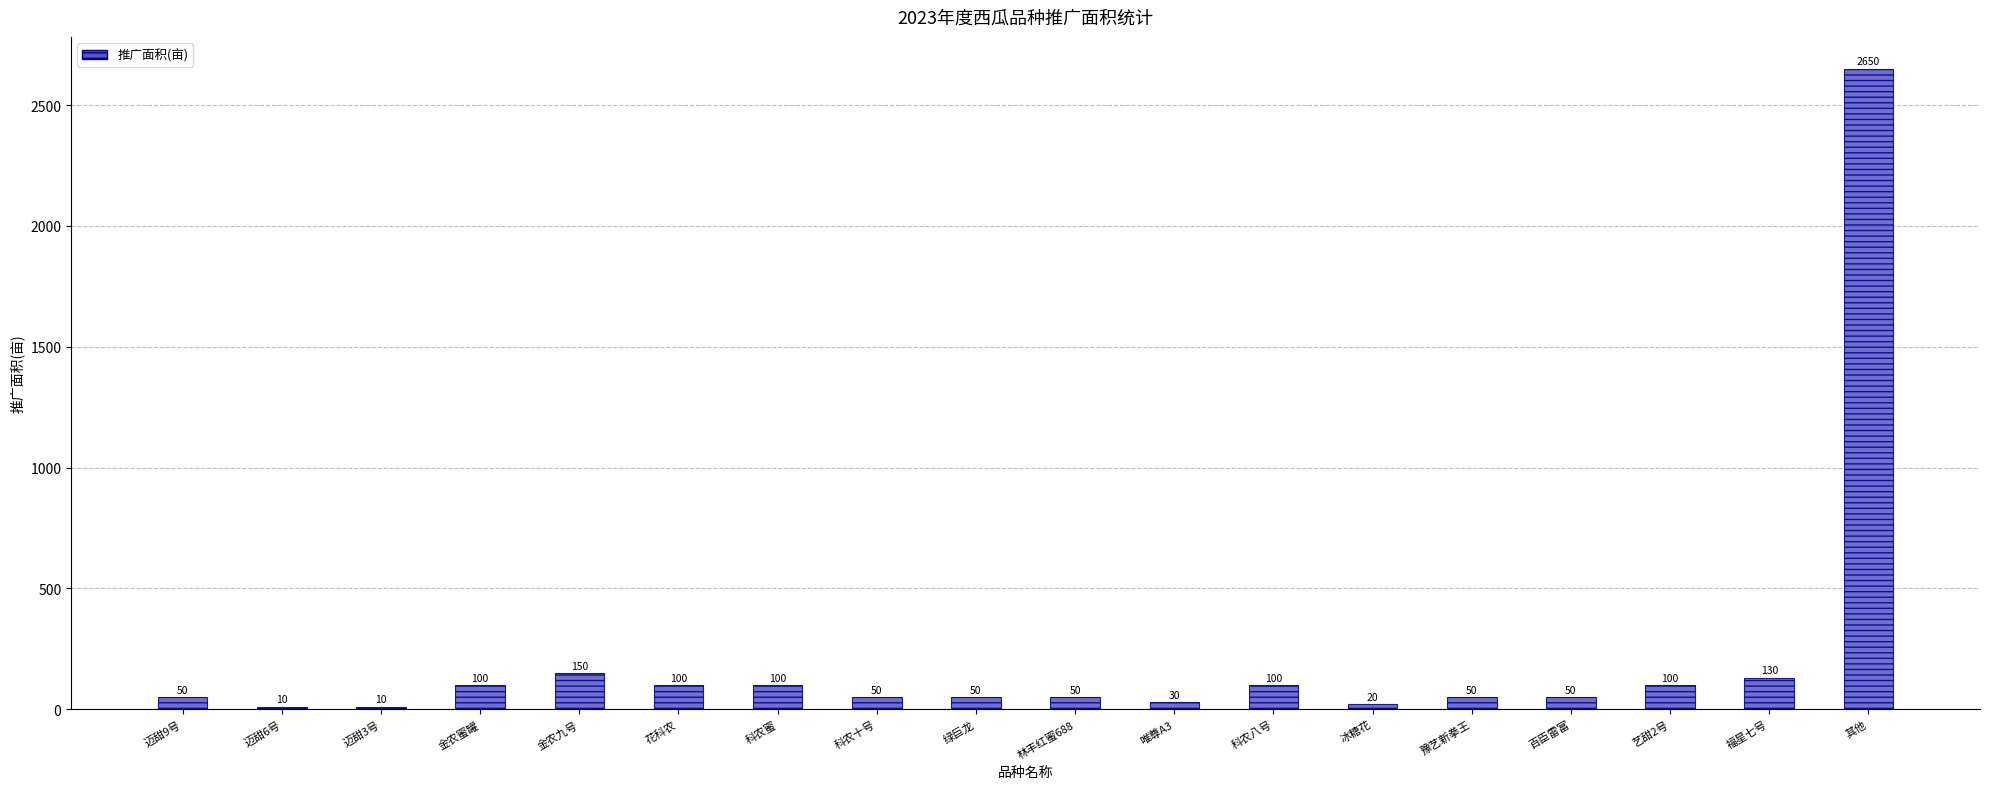

Which category has the highest value across all series?

其他